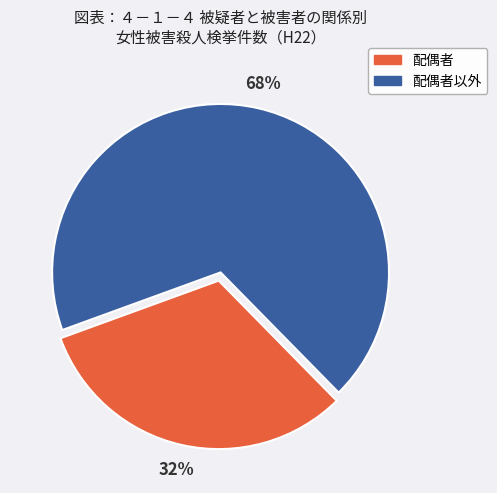

Is the sum of 配偶者以外 and 配偶者 greater than half?

Yes